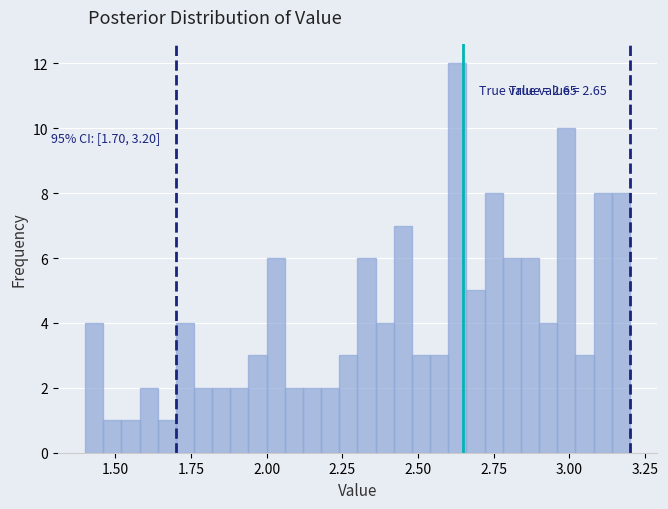

Around what value on the x-axis is the tallest bar? Give the approximate position of its centre, as read against the axis.

2.65